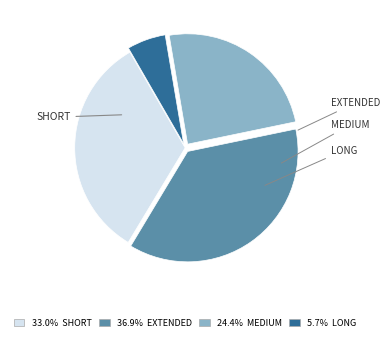

How many segments does this pie chart have?

4